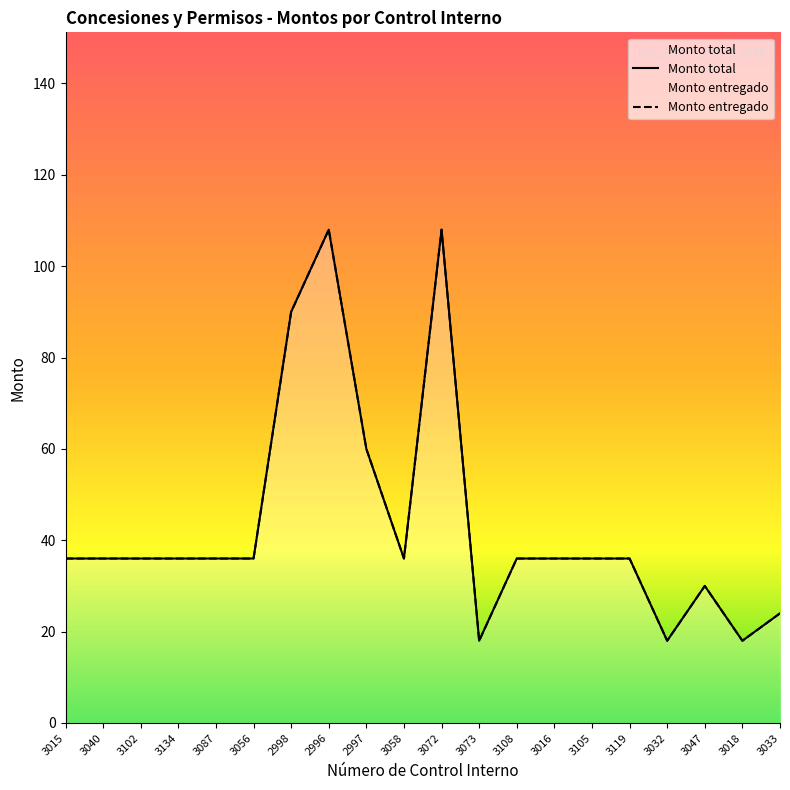

Is it true that Monto entregado equals 60 at 2997?

True